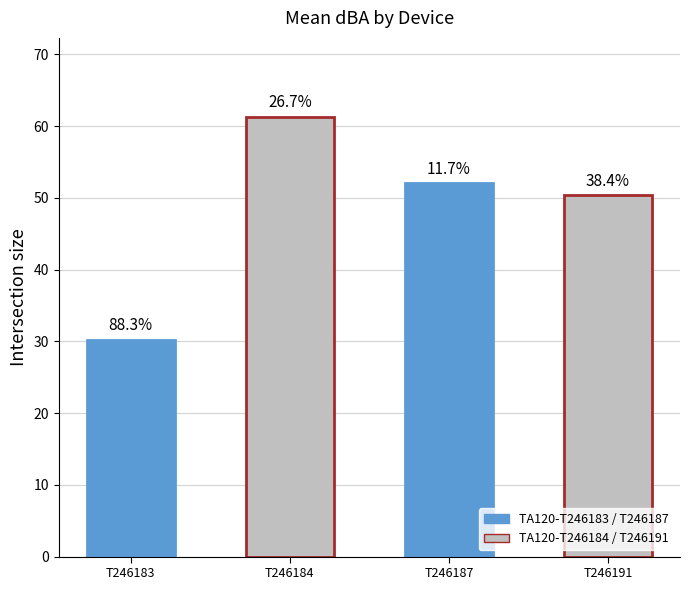

How many bars are there in total?

4